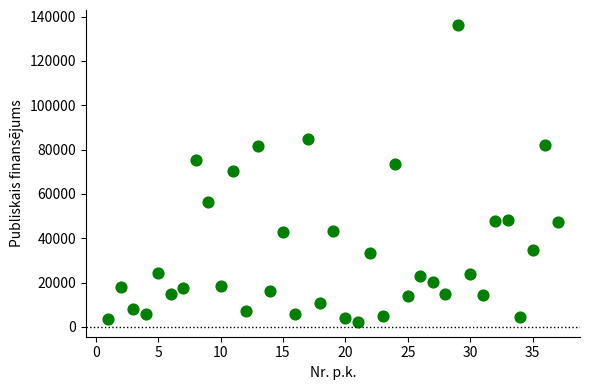

What is the range of Y values (max minus min)?

134046.4